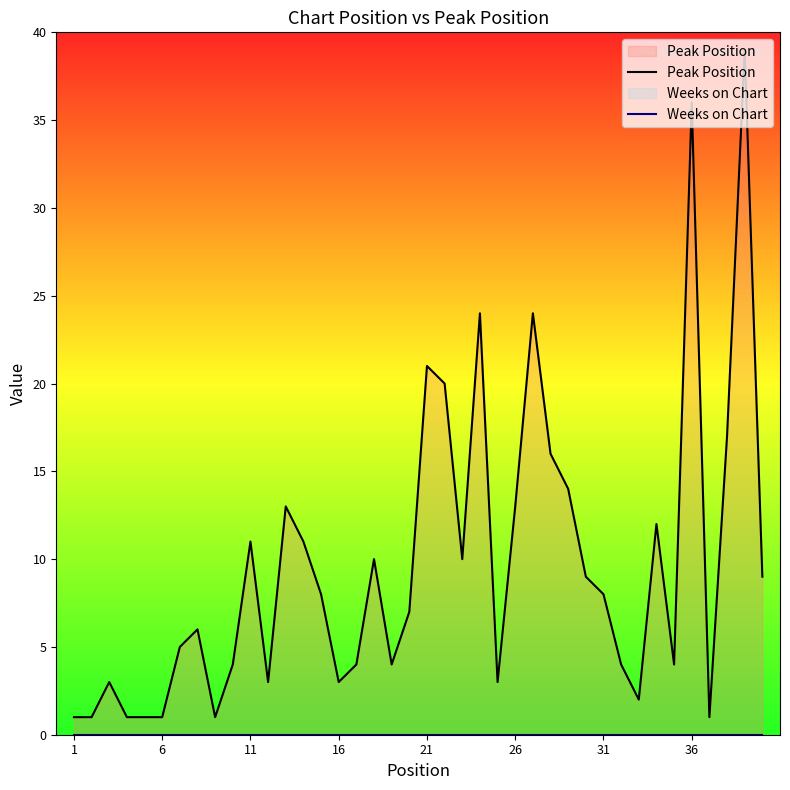

True or false: Peak Position has more than 0 points higher than both neighbors.

True